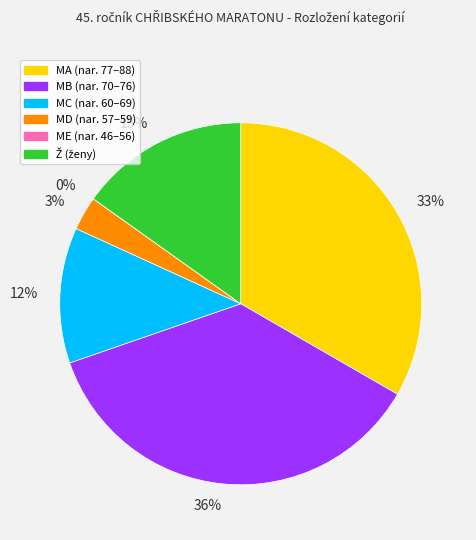

Rank the categories by value from lowest to highest.

ME, MD, MC, Ž, MA, MB